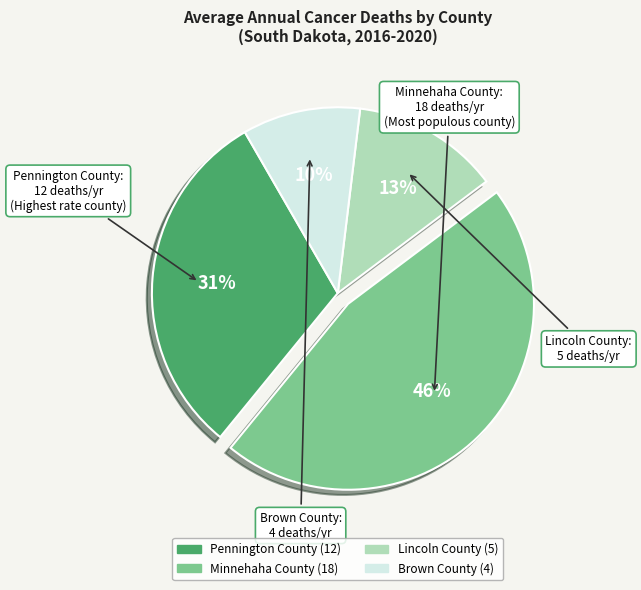

Which has a higher value, Brown County or Minnehaha County?

Minnehaha County